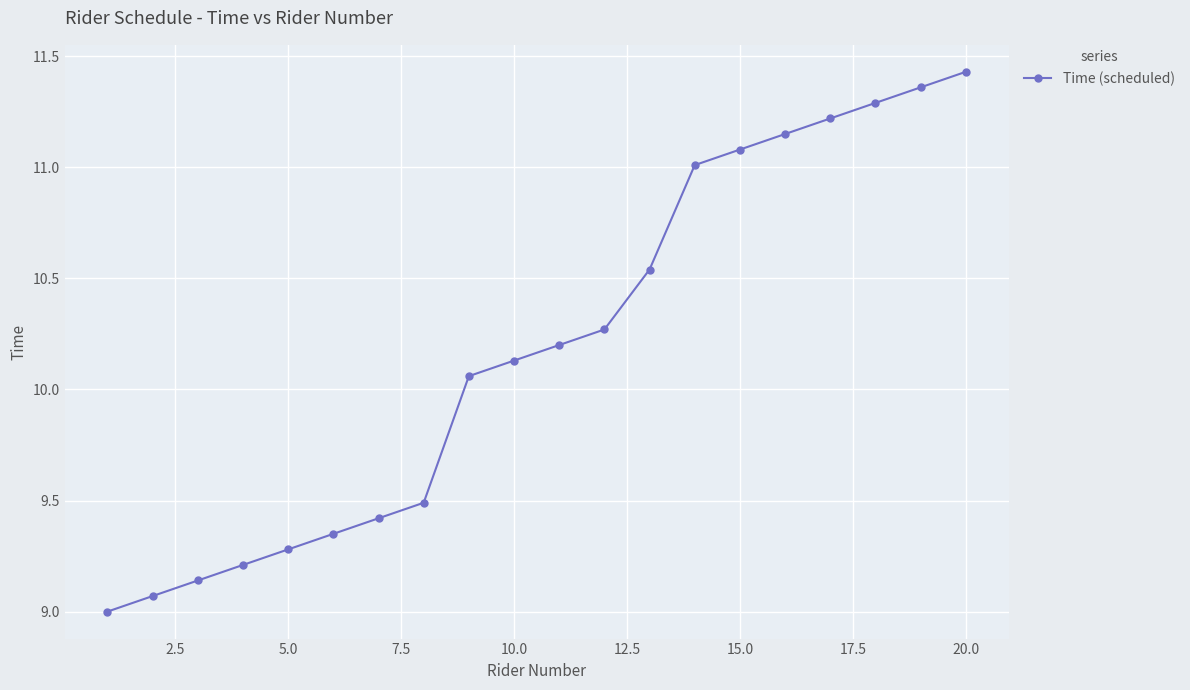

What is the difference between the second highest and minimum values?

2.4